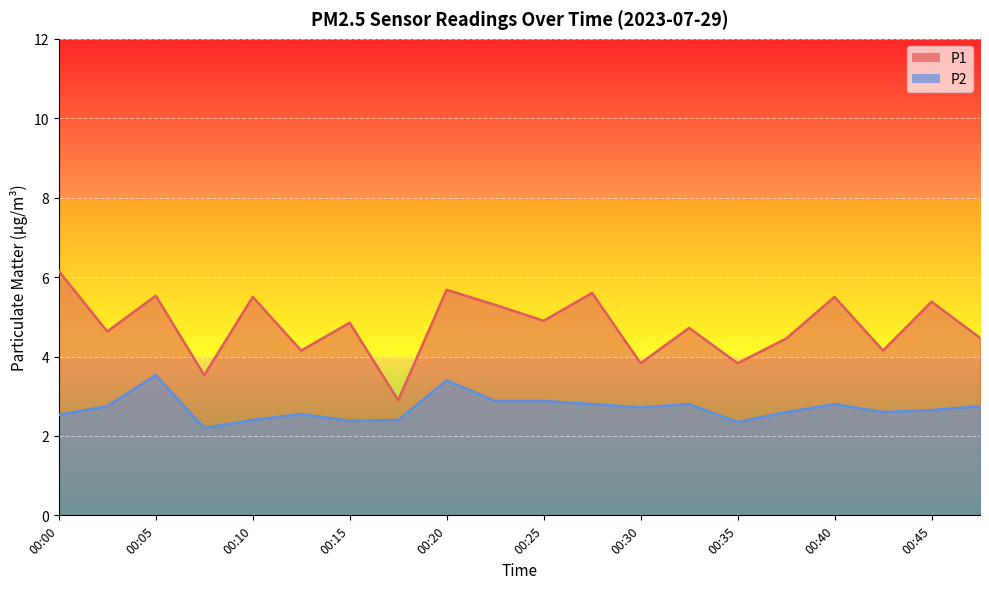

Is the value of P2 at 00:25 greater than the value of P1 at 00:00?

No